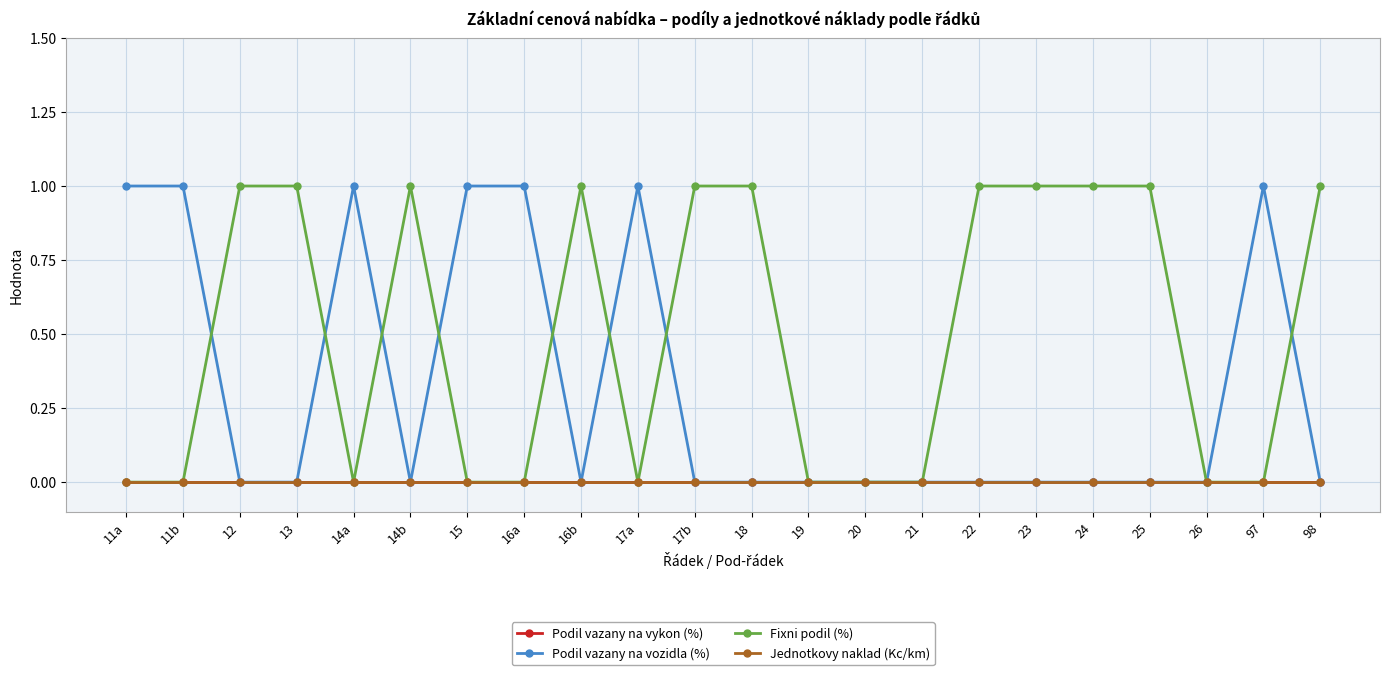

True or false: Jednotkovy naklad (Kc/km) and Podil vazany na vozidla (%) cross at least once.

False